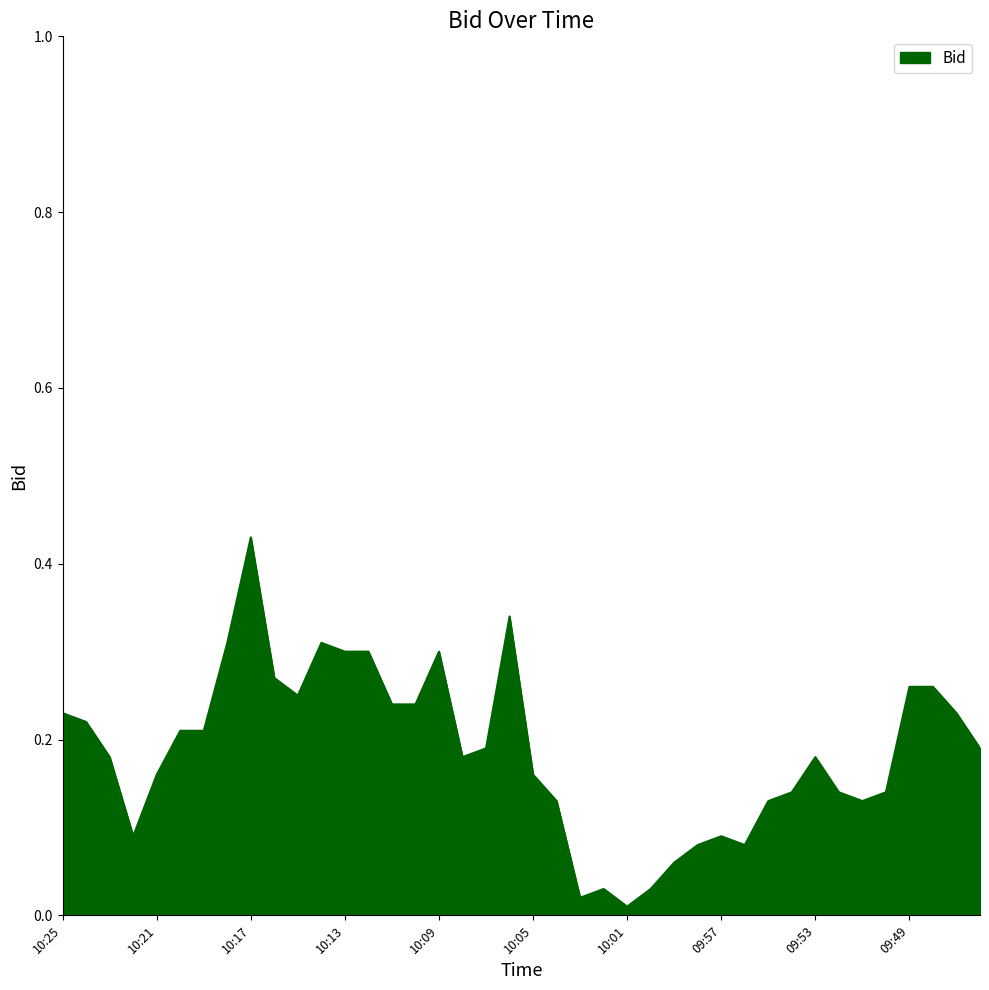

Count the number of categories in the chart.

40